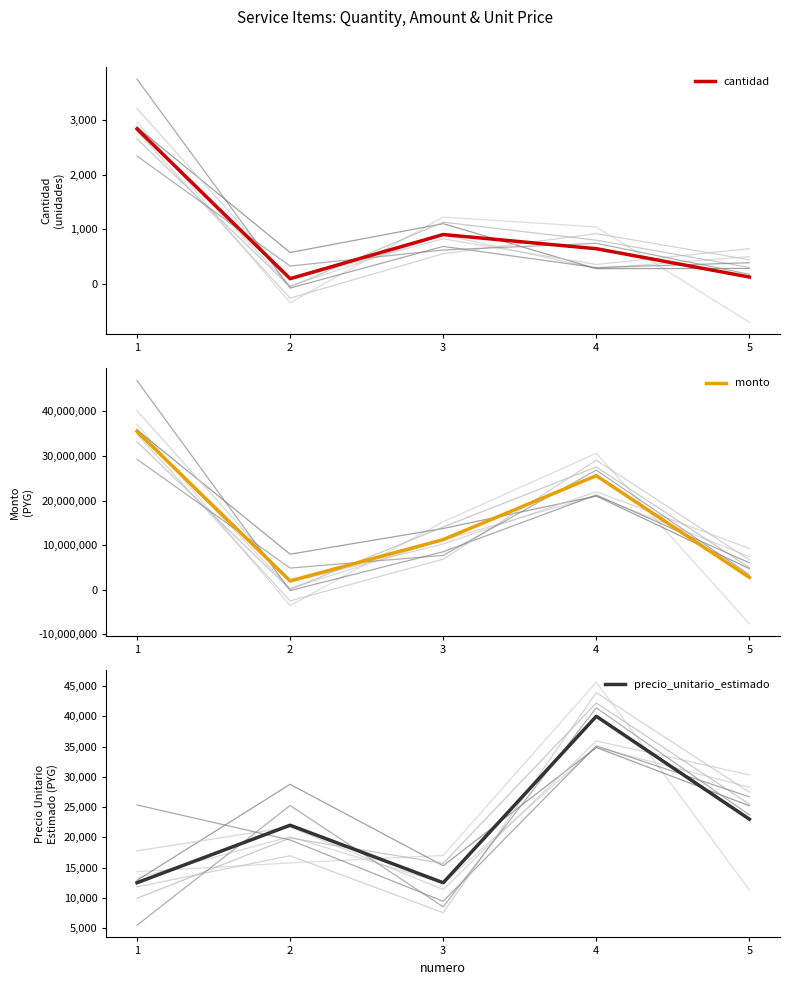

Reading left to right, transcribe all the data shown in this chart.

cantidad: 2840	90	900	640	120
monto: 35500000	1980000	11250000	25600000	2760000
precio_unitario_estimado: 12500	22000	12500	40000	23000